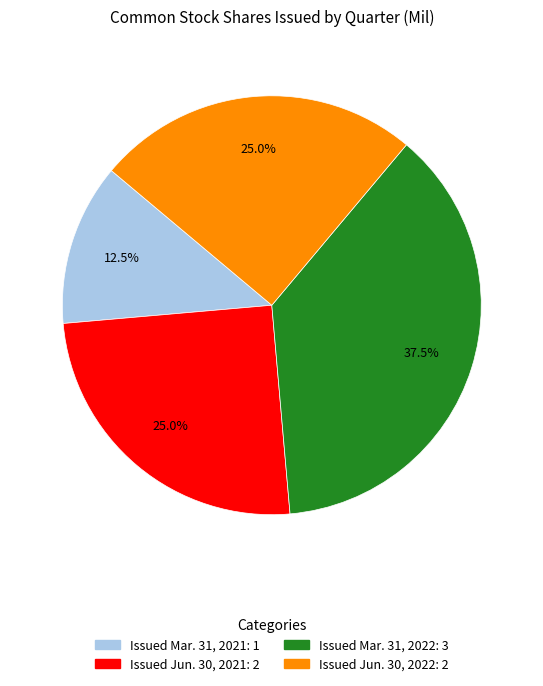

Which category has the biggest portion of the pie?

Issued Mar. 31, 2022